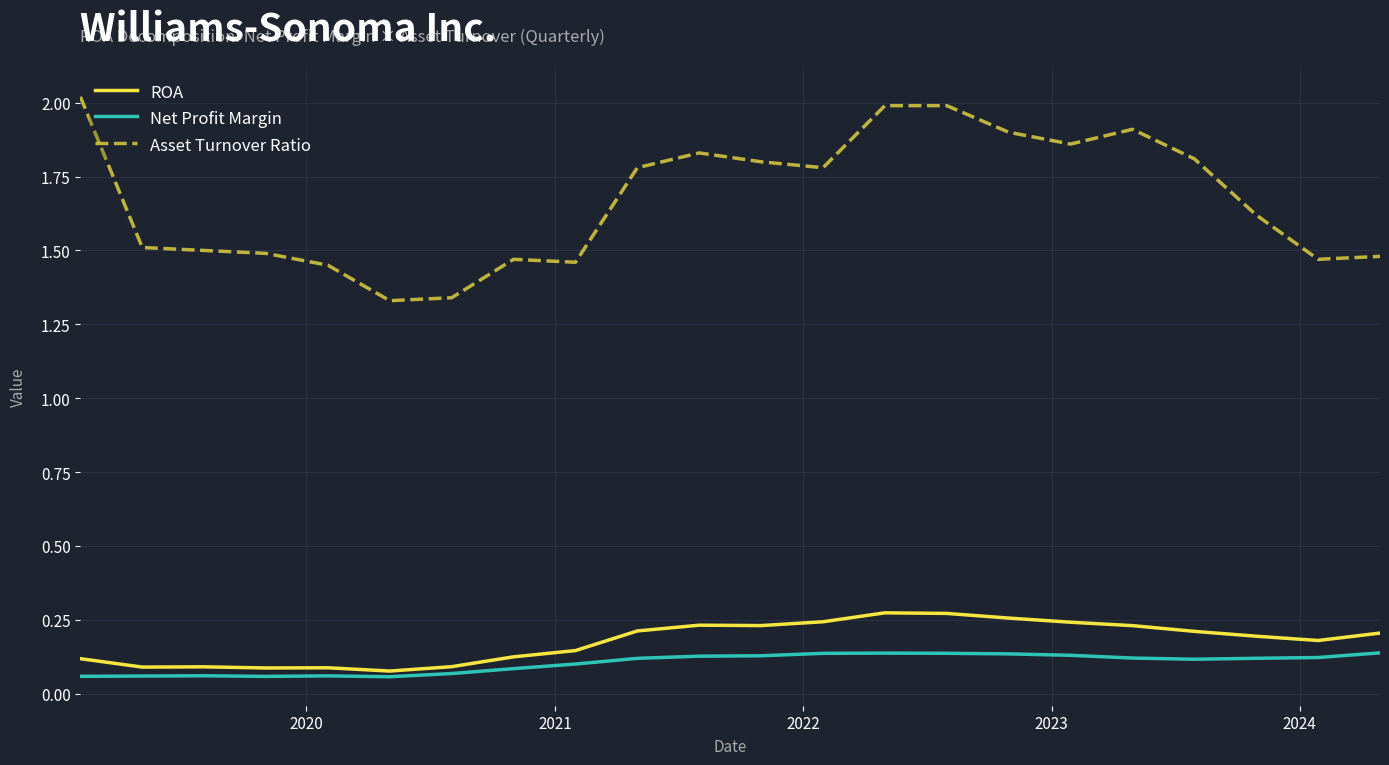

True or false: Asset Turnover Ratio and ROA intersect in this chart.

False